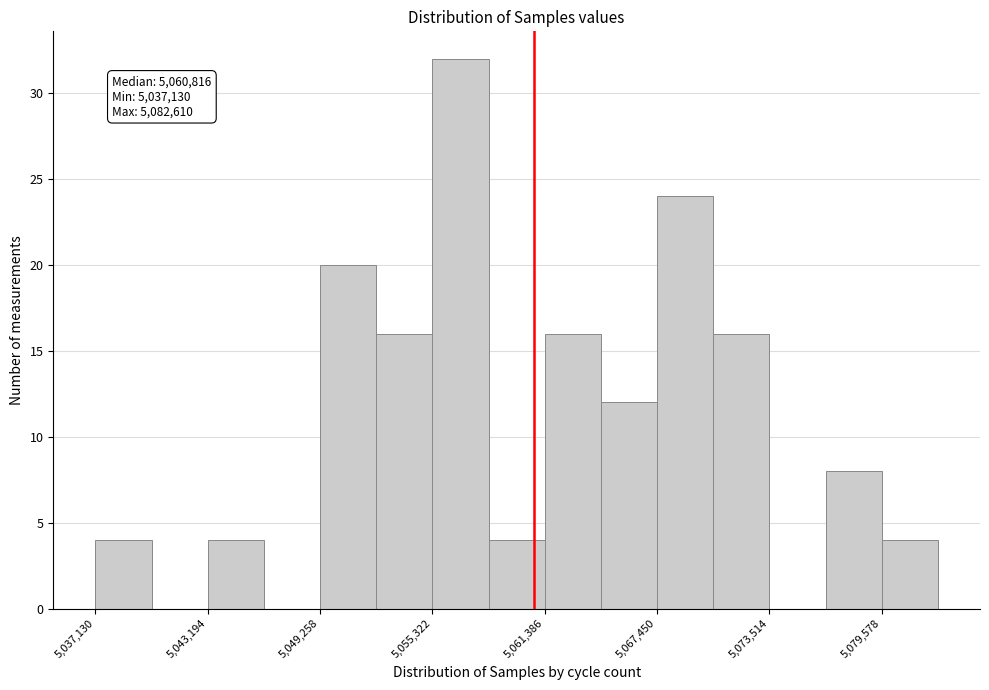

Around what value on the x-axis is the tallest bar? Give the approximate position of its centre, as read against the axis.

5057000